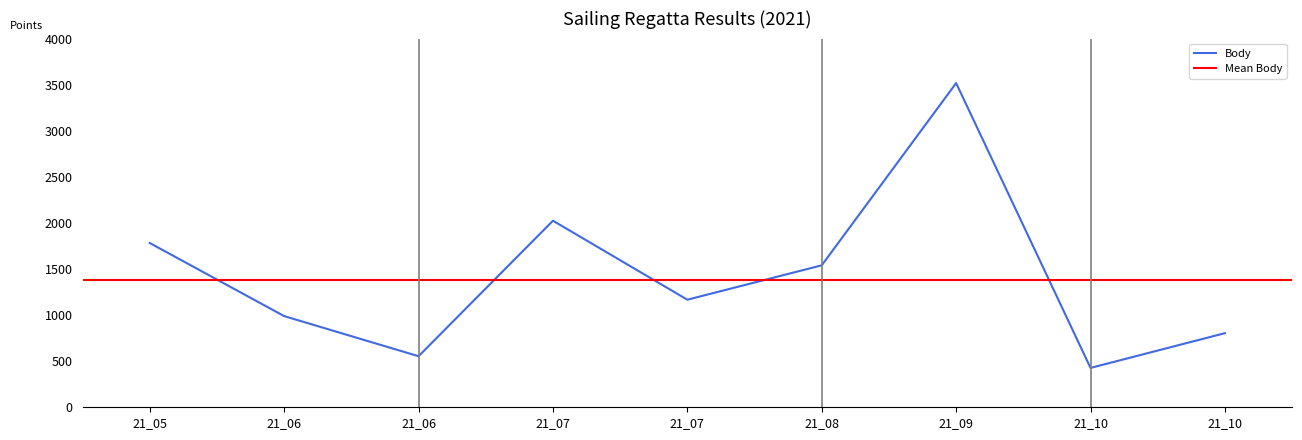

Does the chart display data point markers on the line(s)?

No